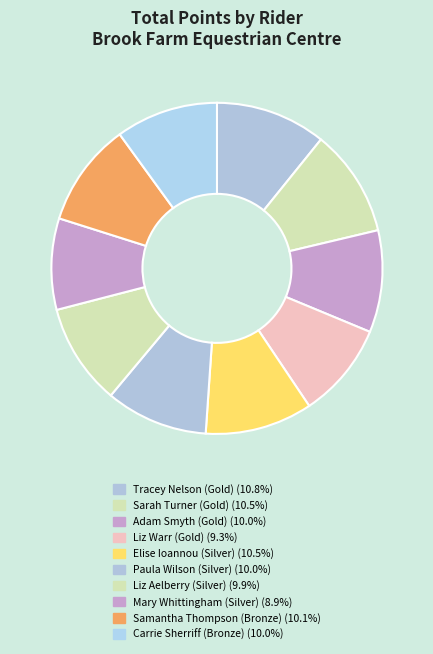

Count the number of slices in the pie.

10